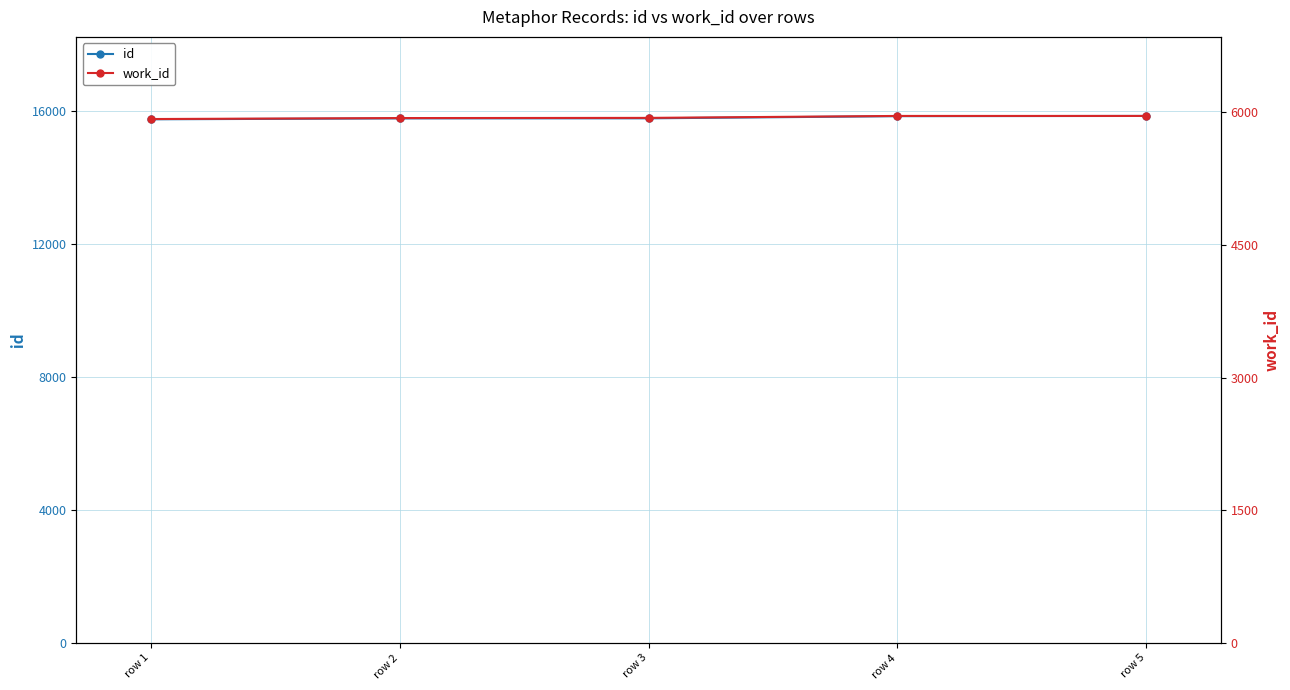

True or false: id and work_id cross at least once.

False